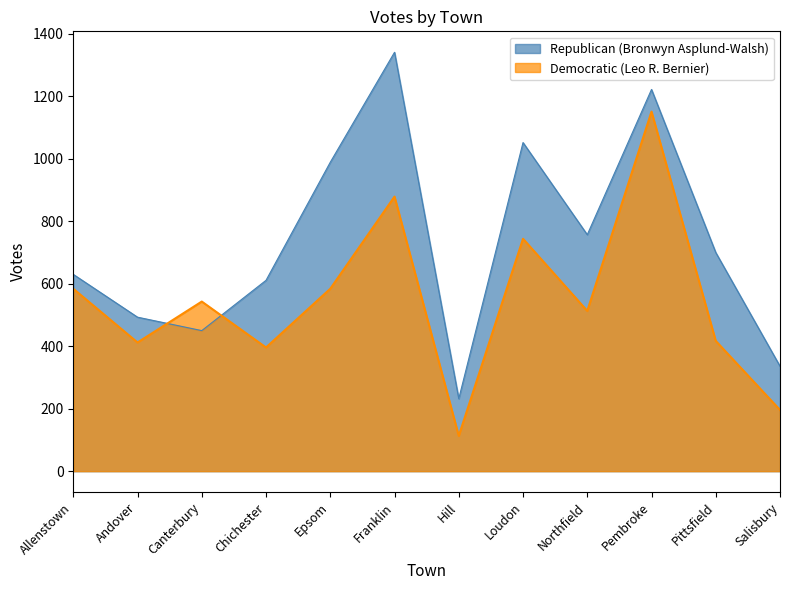

What is the greatest value displayed?

1341